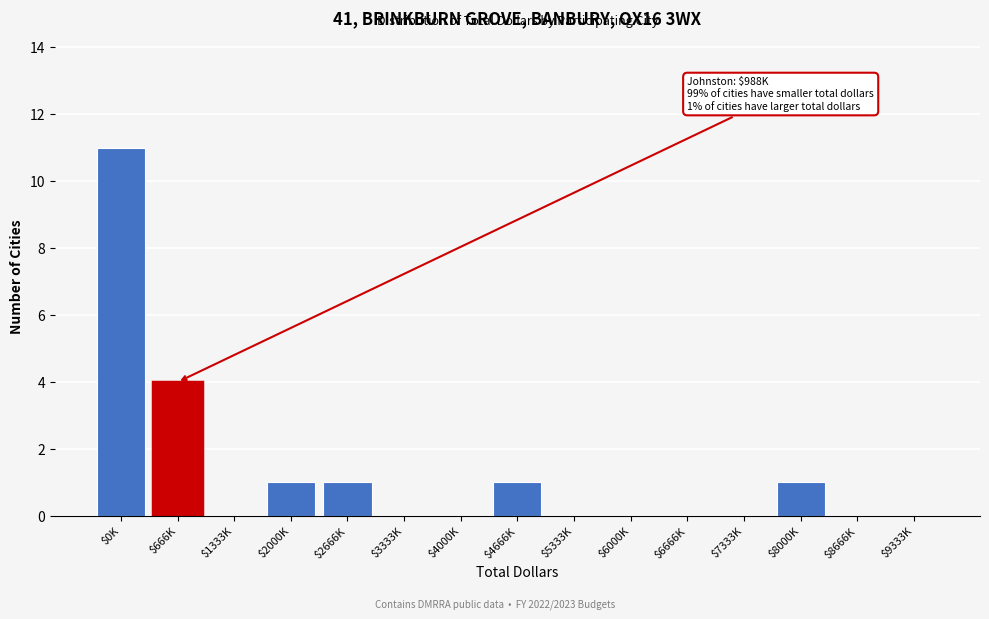

Which label corresponds to the largest value in the chart?

$0K